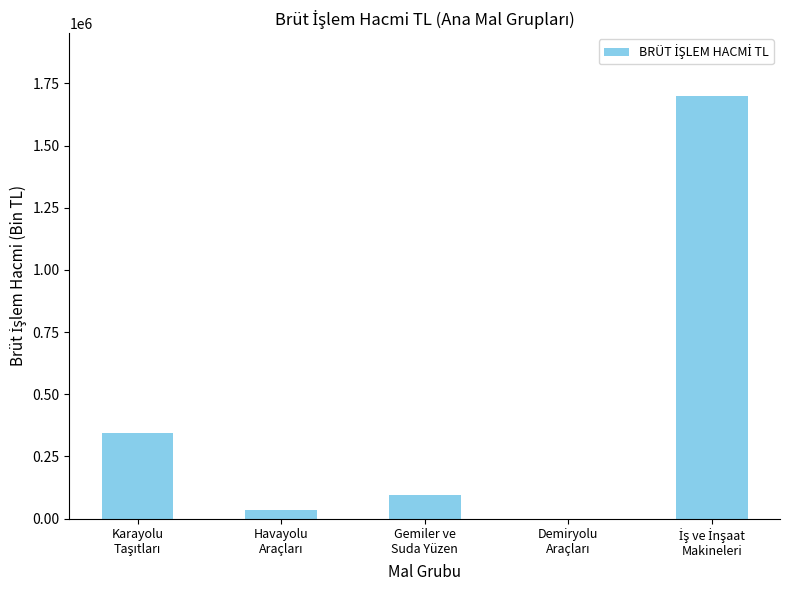

What is the greatest value displayed?

1697548.2